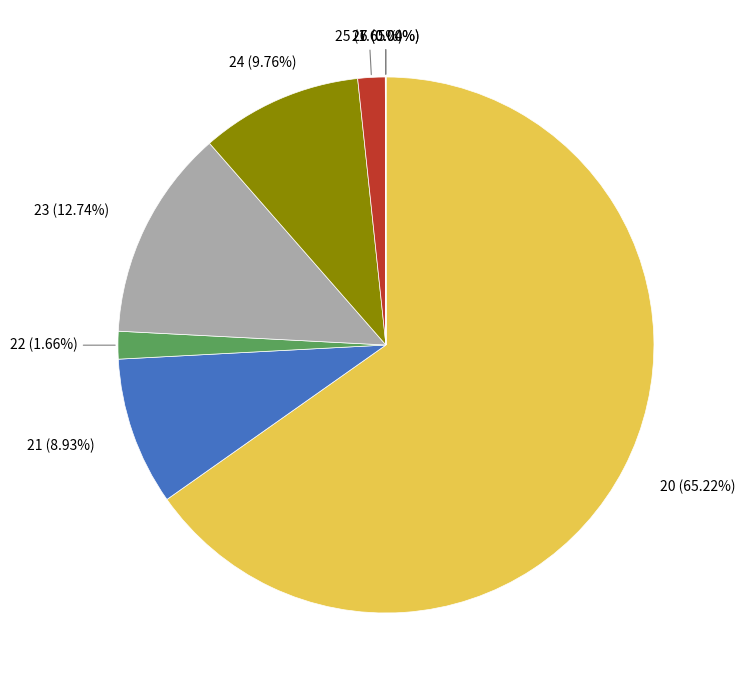

Which category has the biggest portion of the pie?

20